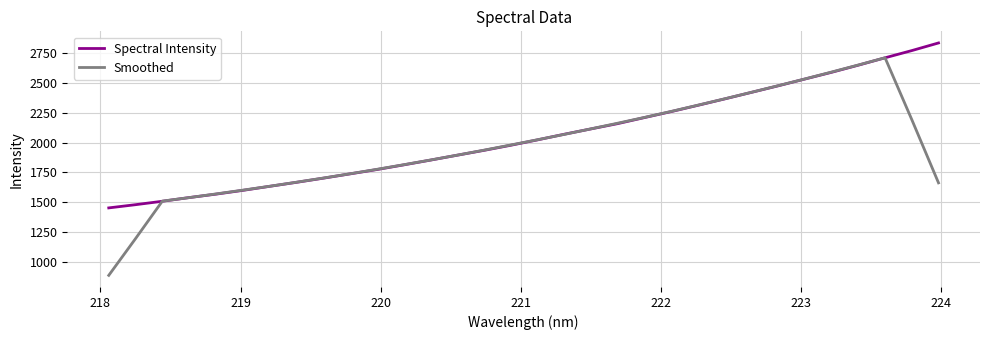

Rank the series by their maximum value, from lowest to highest.

Smoothed, Spectral Intensity